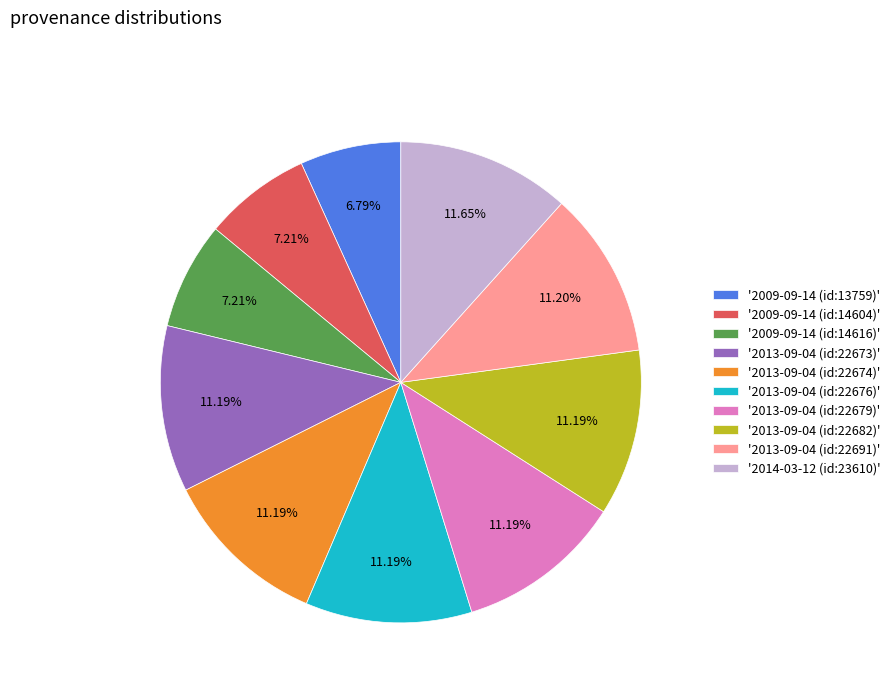

Combined, do '2014-03-12 (id:23610)' and '2013-09-04 (id:22674)' account for over 50%?

No